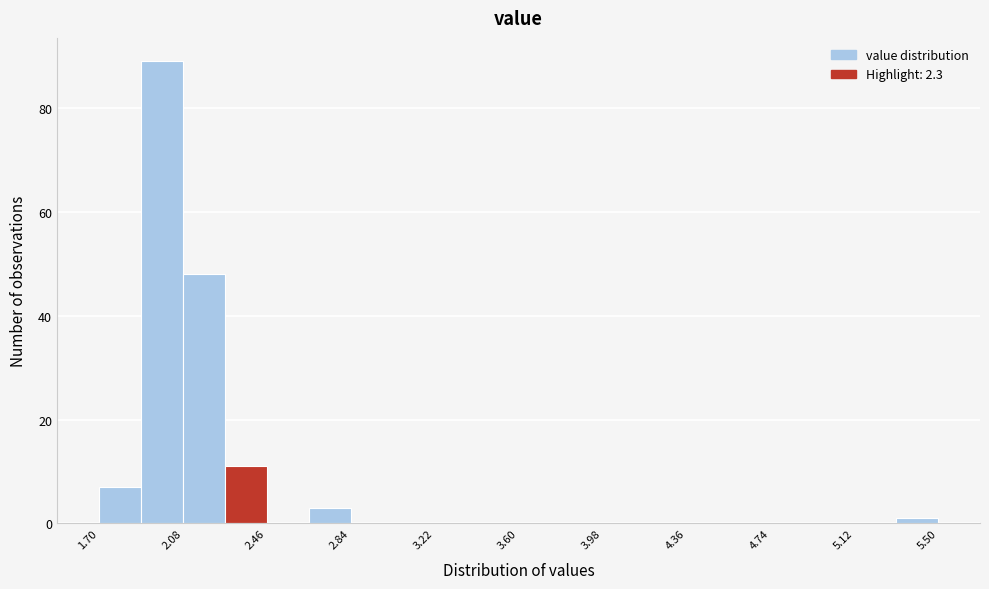

Around what value on the x-axis is the tallest bar? Give the approximate position of its centre, as read against the axis.

2.00